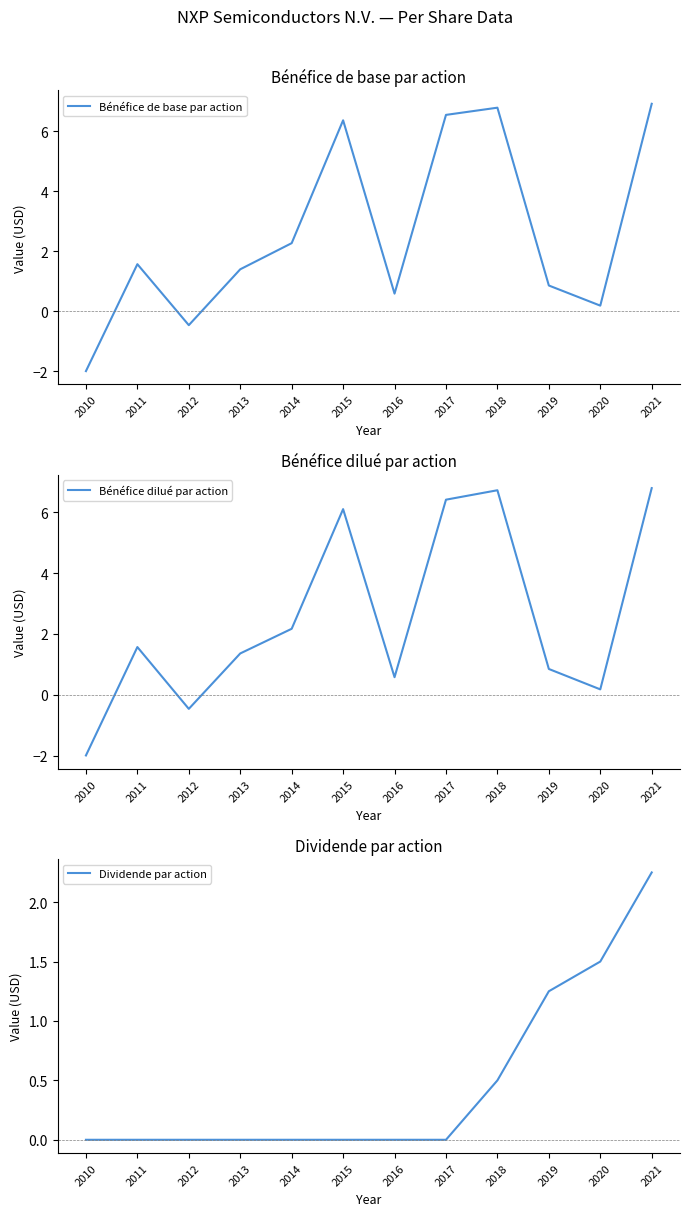

Rank the series by their maximum value, from lowest to highest.

Dividende par action, Bénéfice dilué par action, Bénéfice de base par action